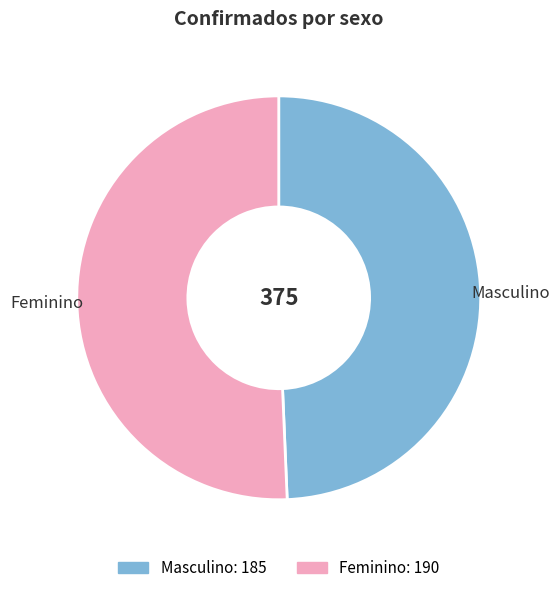

Which slice represents more than half of the pie?

Feminino